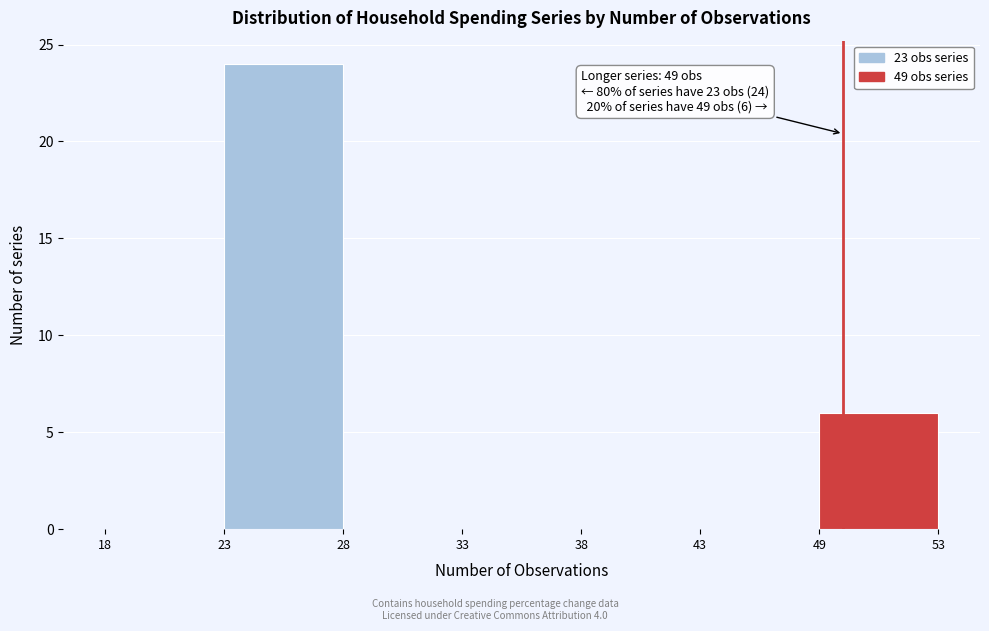

Reading left to right, list all the values displayed in this chart.

18=0	23=24	28=0	33=0	38=0	43=0	49=6